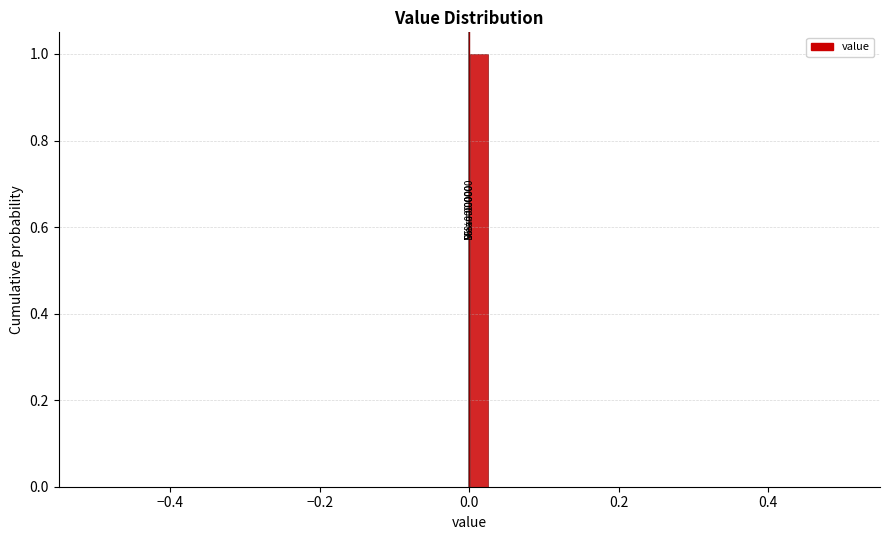

Read against the x-axis, roughly where is the centre of the tallest bar?

0.02